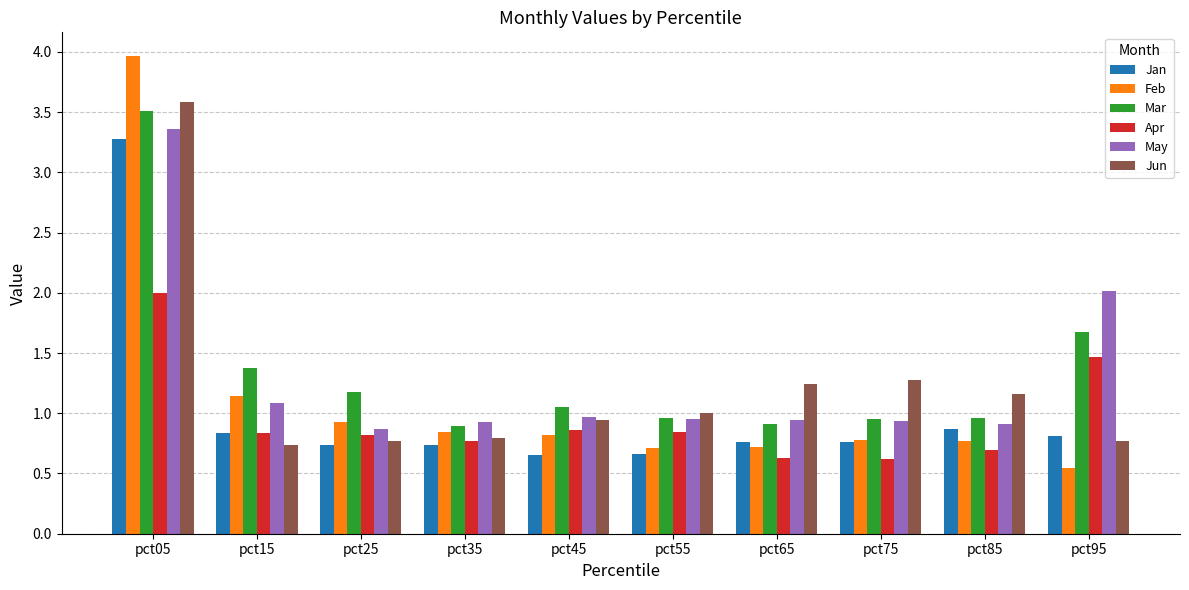

Rank the series by their maximum value, from lowest to highest.

Apr, Jan, May, Mar, Jun, Feb